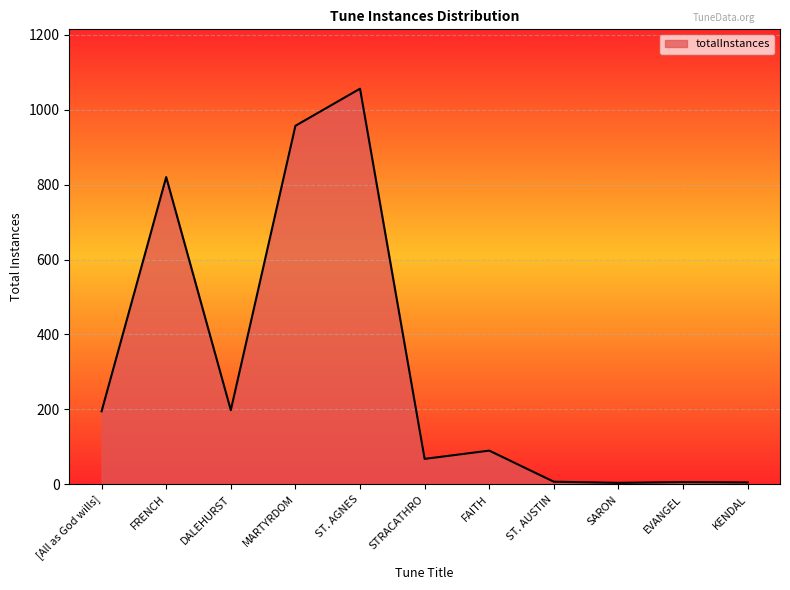

Where is the first local maximum?

FRENCH